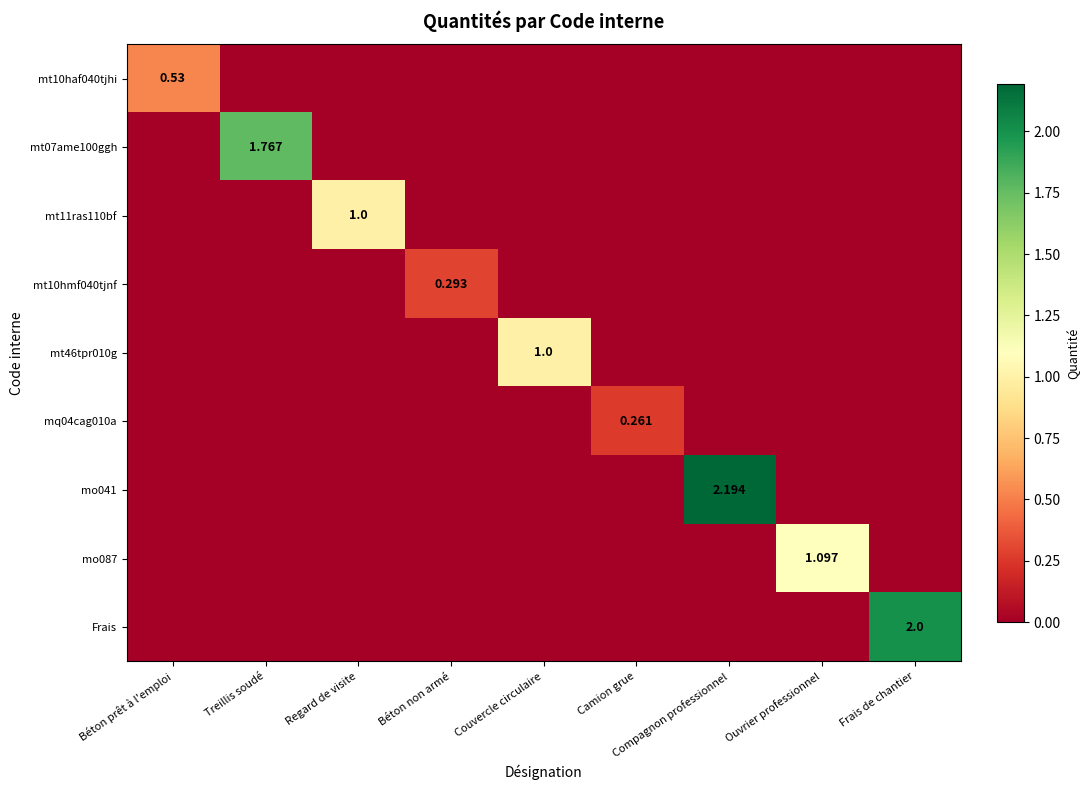

Which category has the lowest value in the mq04cag010a series?

Béton prêt à l'emploi